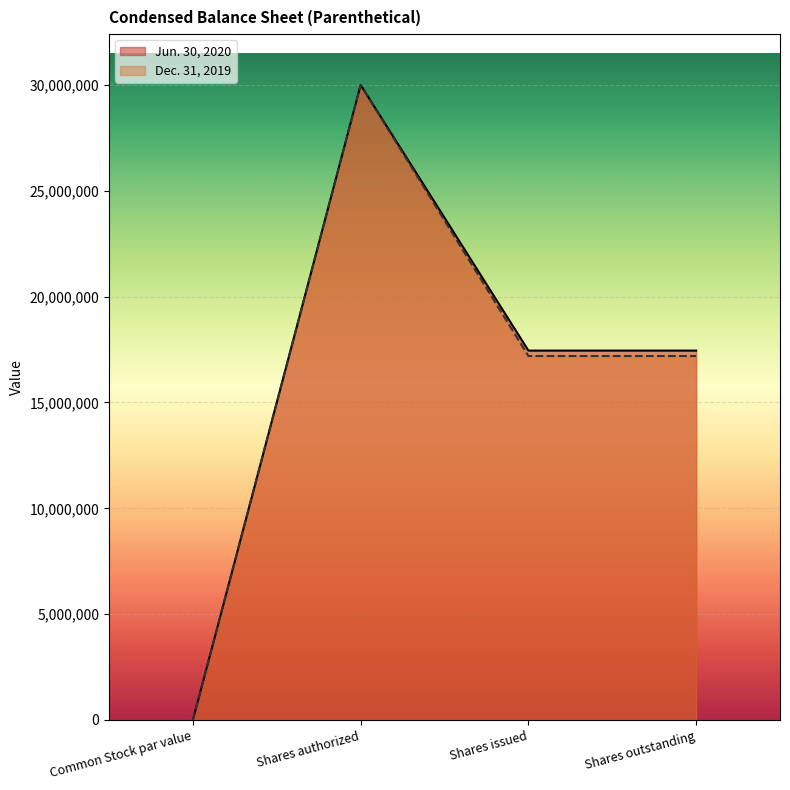

Reading left to right, extract all data points from this chart.

Jun. 30, 2020: 0	30000000	17451600	17451600
Dec. 31, 2019: 0	30000000	17195683	17195683